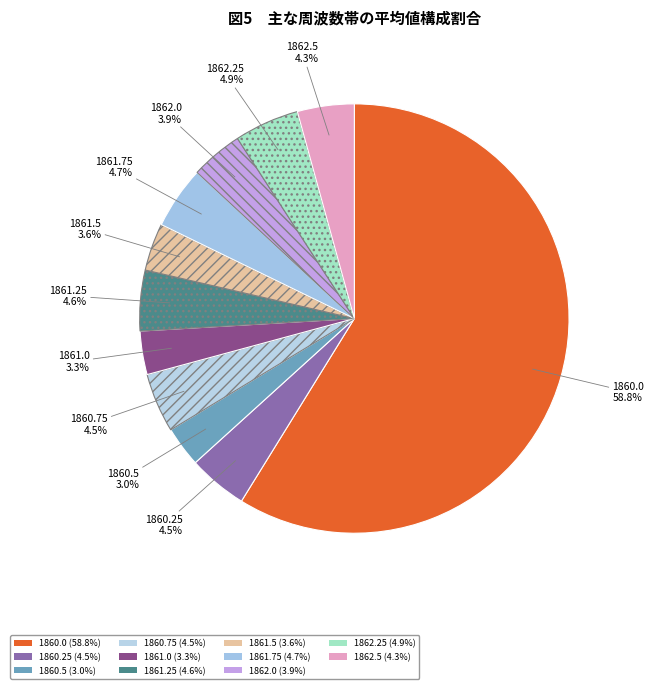

How many segments does this pie chart have?

11